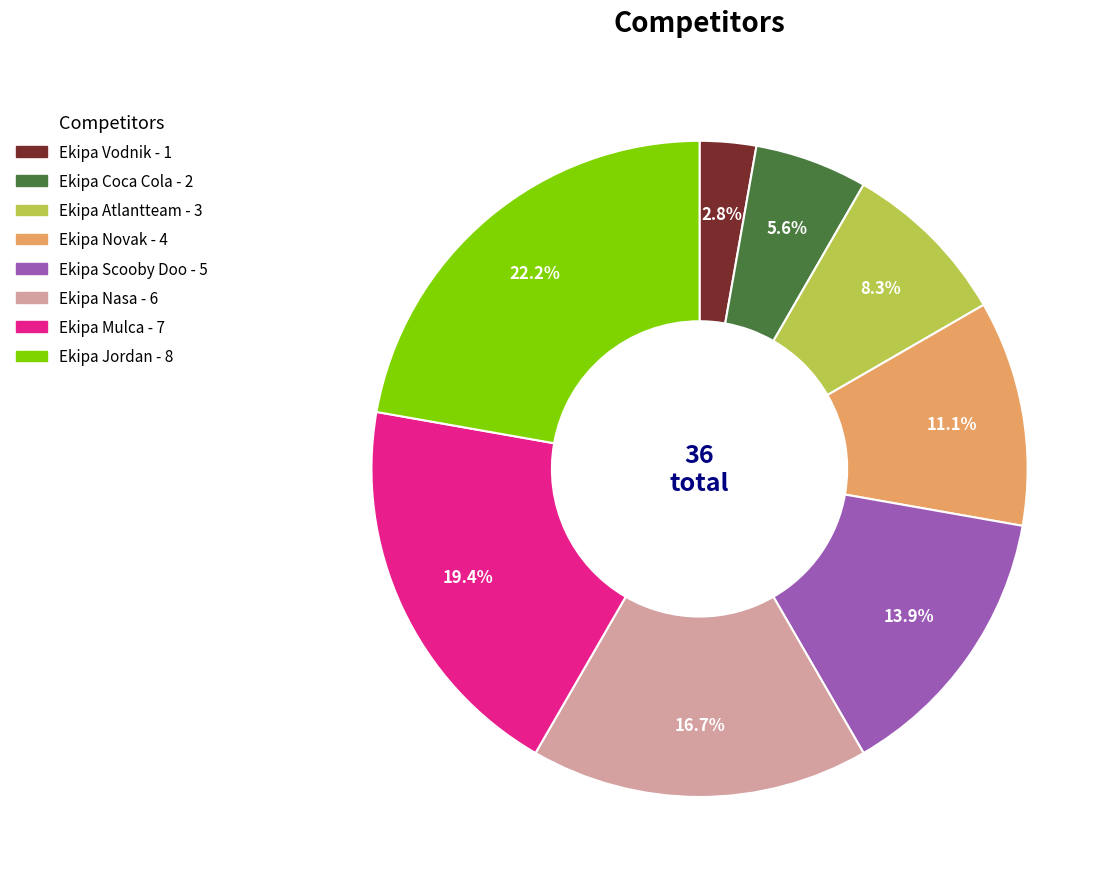

What is the largest slice in the pie chart?

Ekipa Jordan